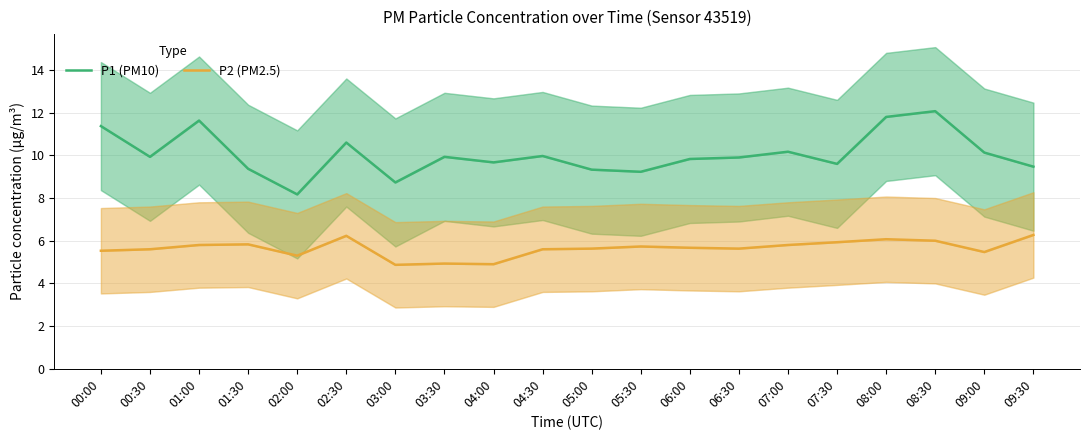

How many distinct data groups are displayed?

2